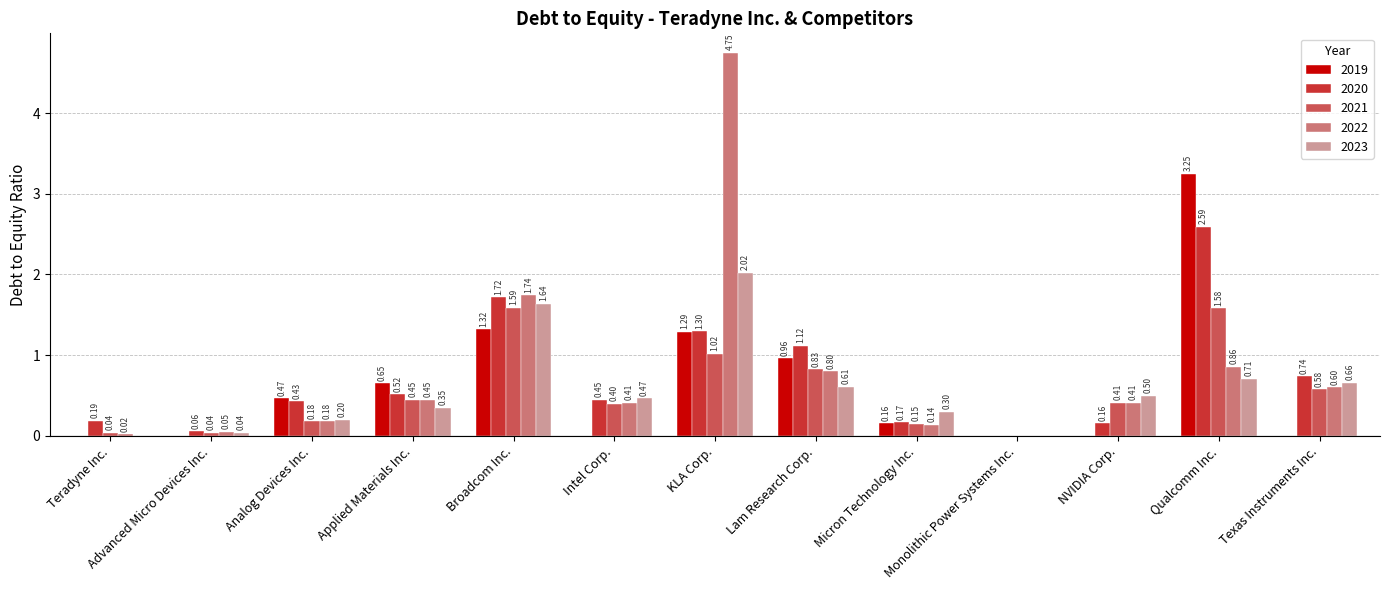

At which label does 2023 reach its peak?

KLA Corp.